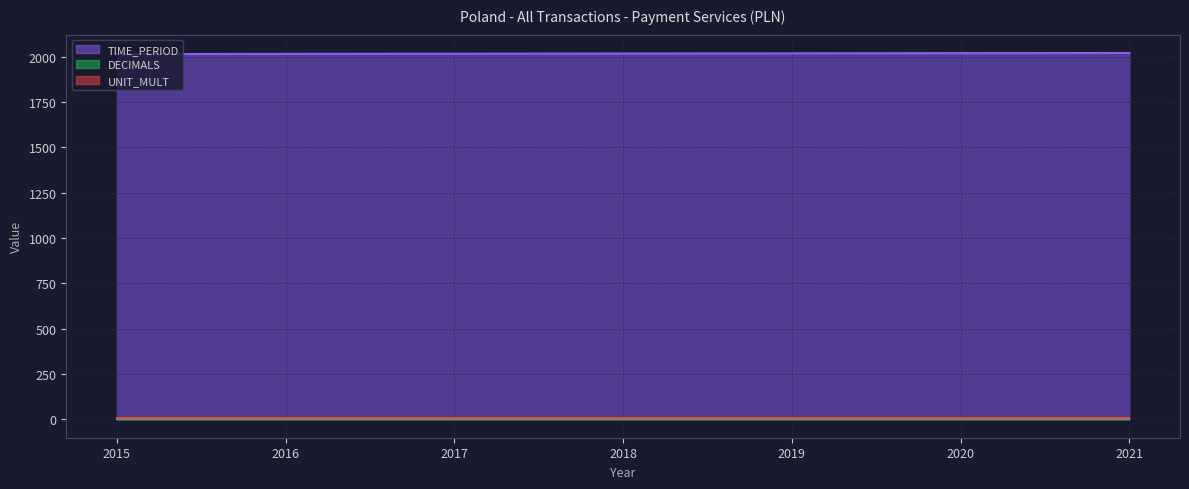

How many data points does each series have?

7